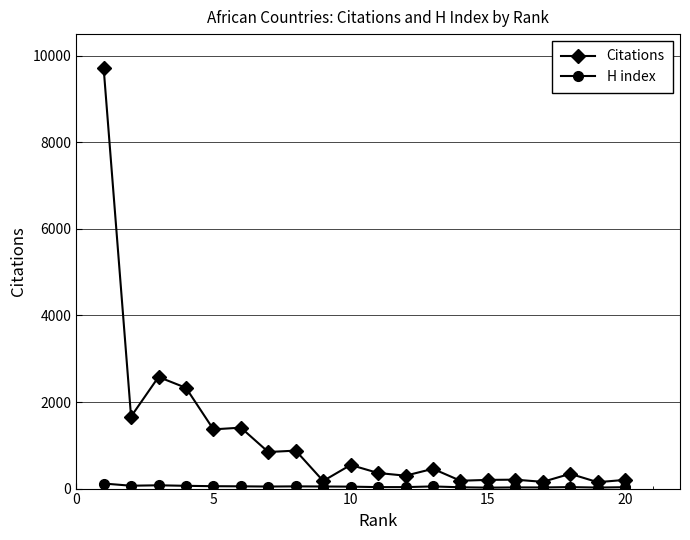

List the series in order of their overall mean, highest first.

Citations, H index